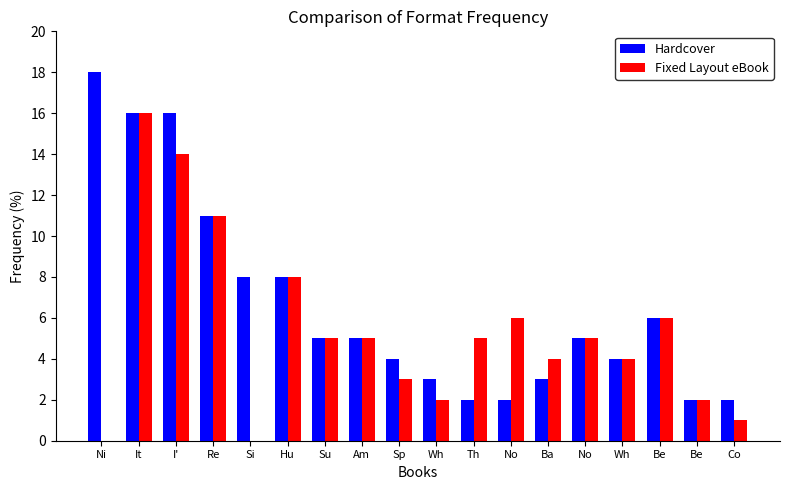

What is the average value of the Fixed Layout eBook series?

5